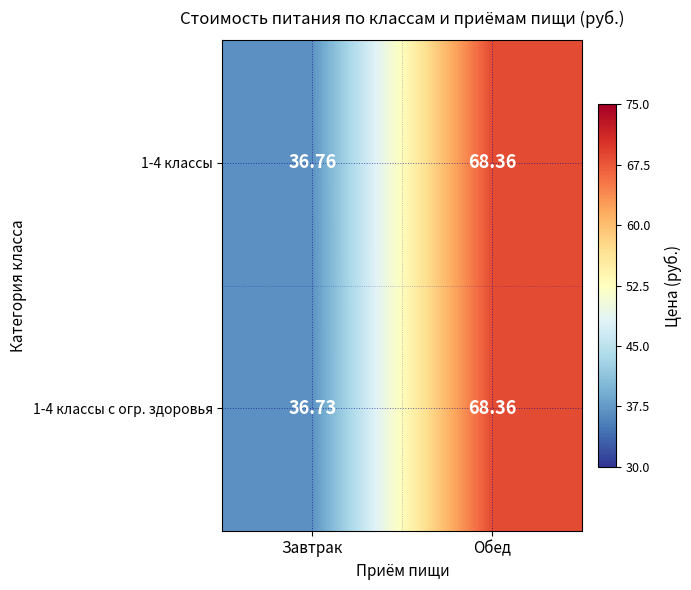

Which category has the lowest value in the 1-4 классы series?

Завтрак